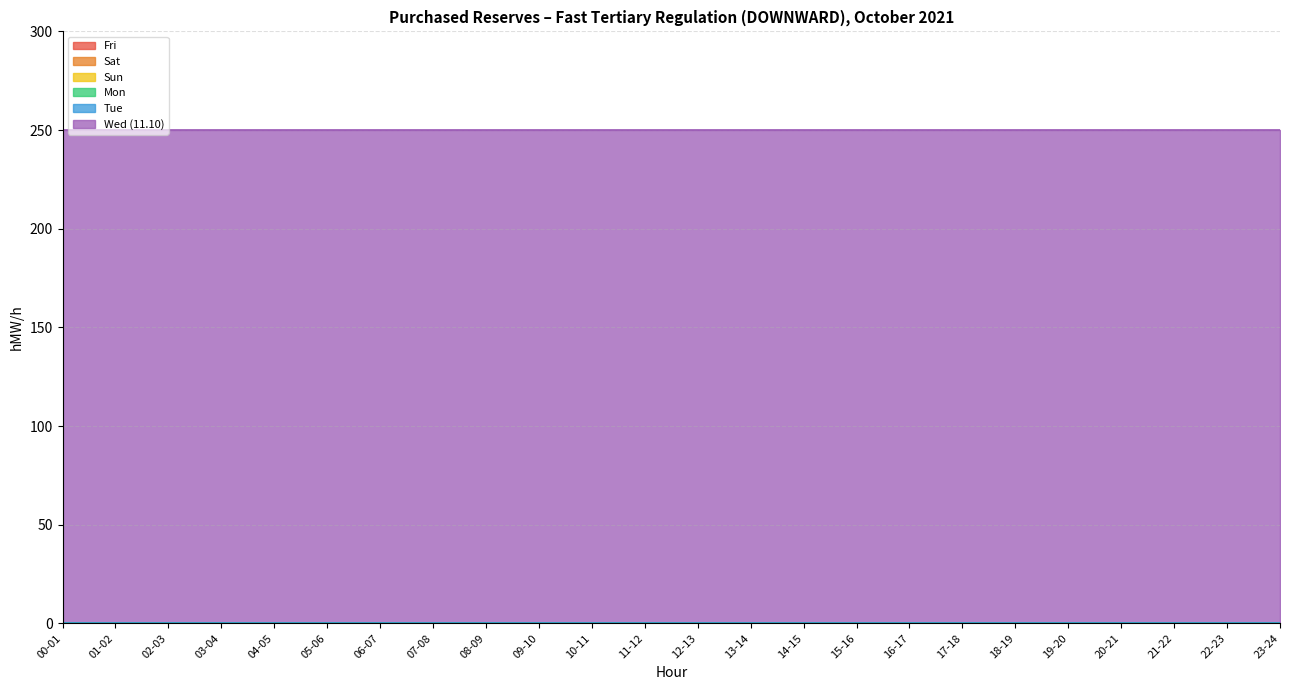

True or false: Sun and Sat cross at least once.

False